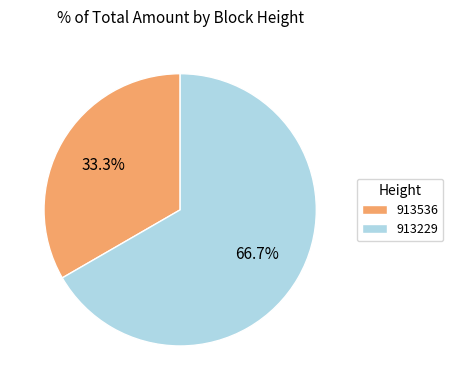

Which slice represents more than half of the pie?

913229